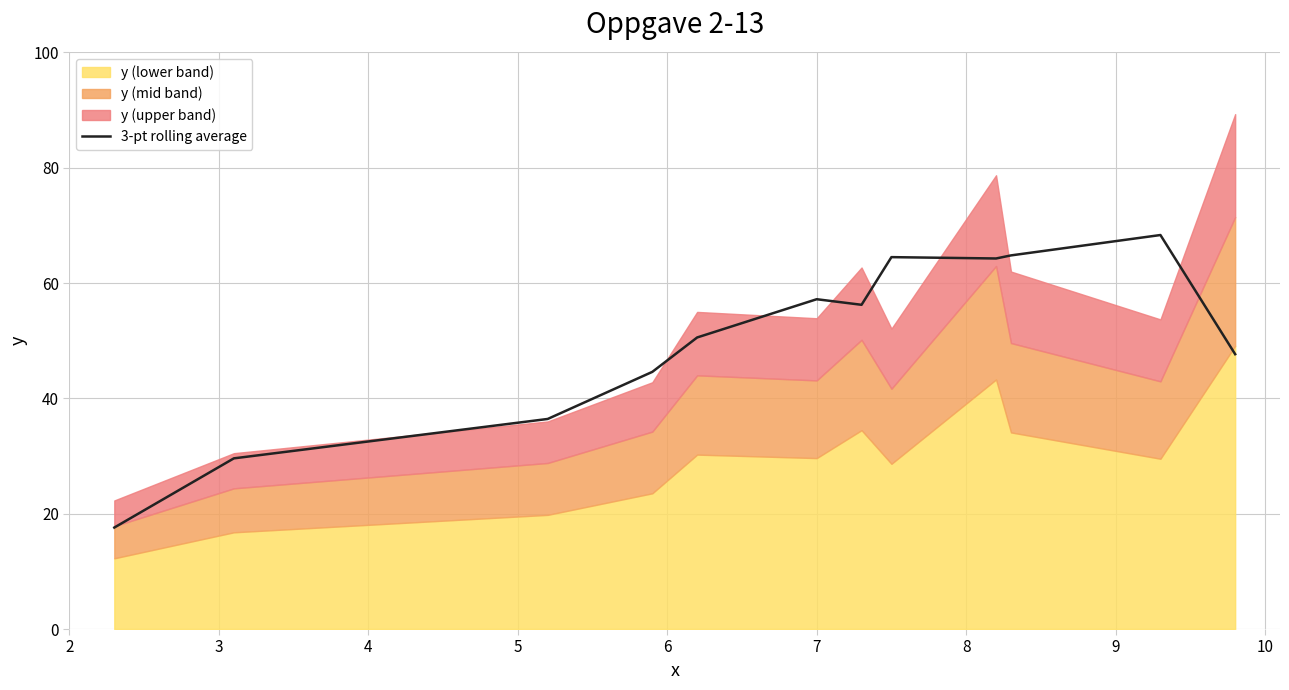

What is the lowest value of the 3-pt rolling average series?

17.6